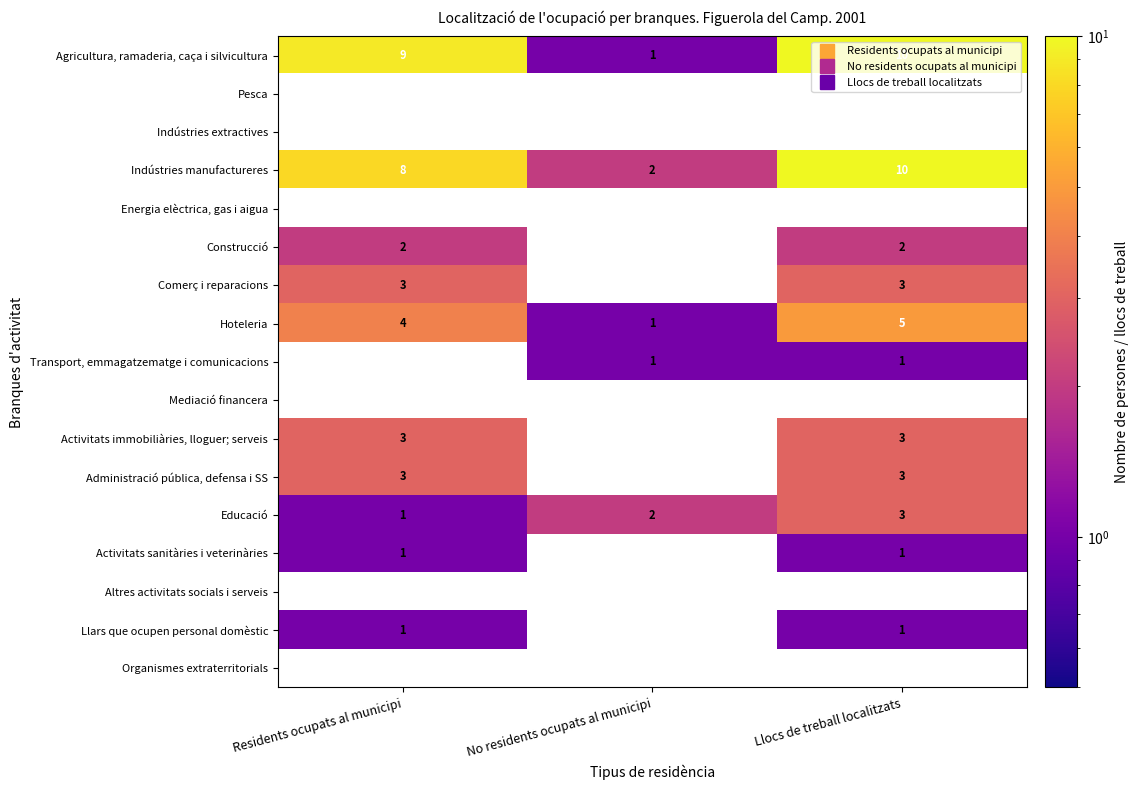

Is the value of Activitats sanitàries i veterinàries at Llocs de treball localitzats greater than the value of Construcció at Llocs de treball localitzats?

No